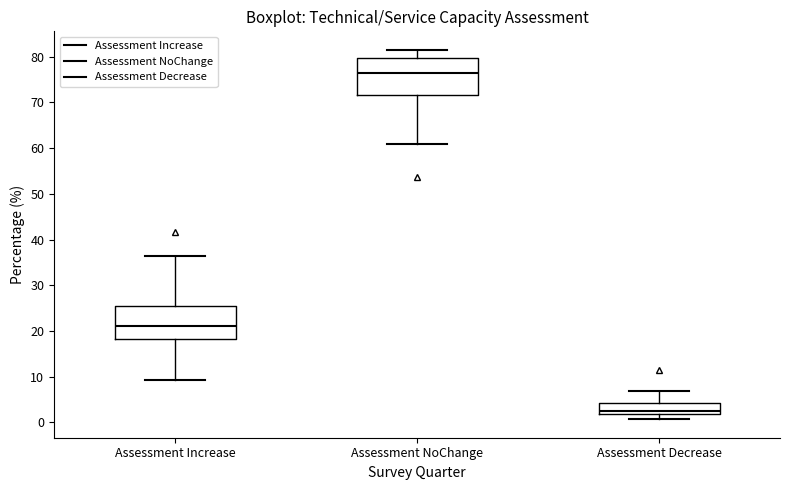

Reading left to right, transcribe this box plot: for each box, give where its median line is, the range the box spans, and where its two whiskers end, as read against the y-axis. The values are not printed on the chart, so give them approximately, as read against the axis.

Assessment Increase: median 21, box 18 to 26, whiskers 9 to 36
Assessment NoChange: median 76, box 72 to 80, whiskers 61 to 81
Assessment Decrease: median 3, box 2 to 4, whiskers 1 to 7